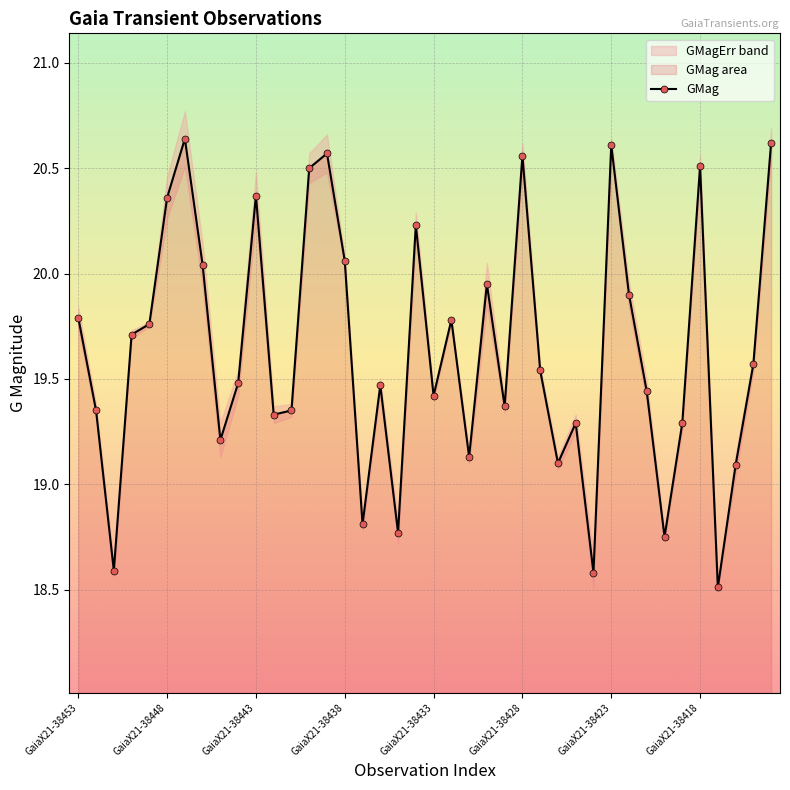

The value of GMag at GaiaX21-38448 is 33.7. True or false?

False